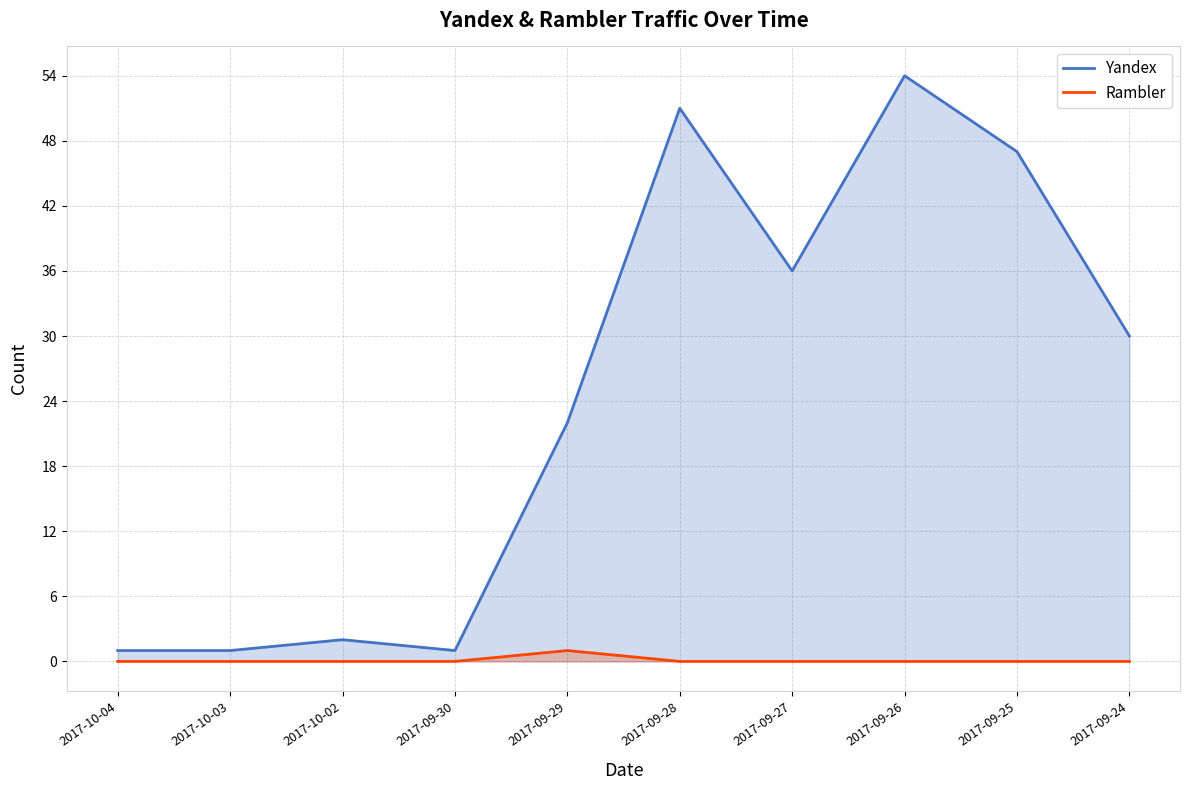

True or false: Yandex and Rambler intersect in this chart.

False